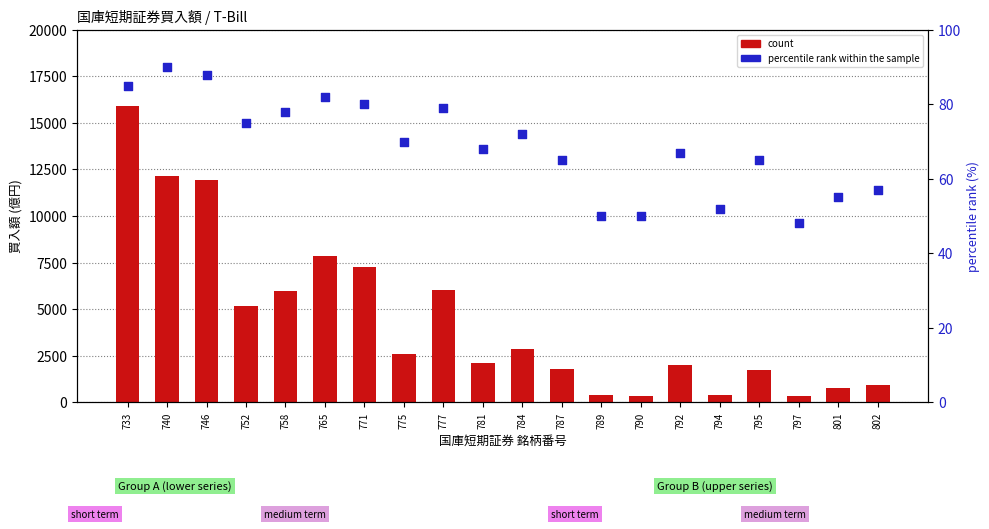

Is the value of percentile rank within the sample at 740 greater than the value of count at 790?

No